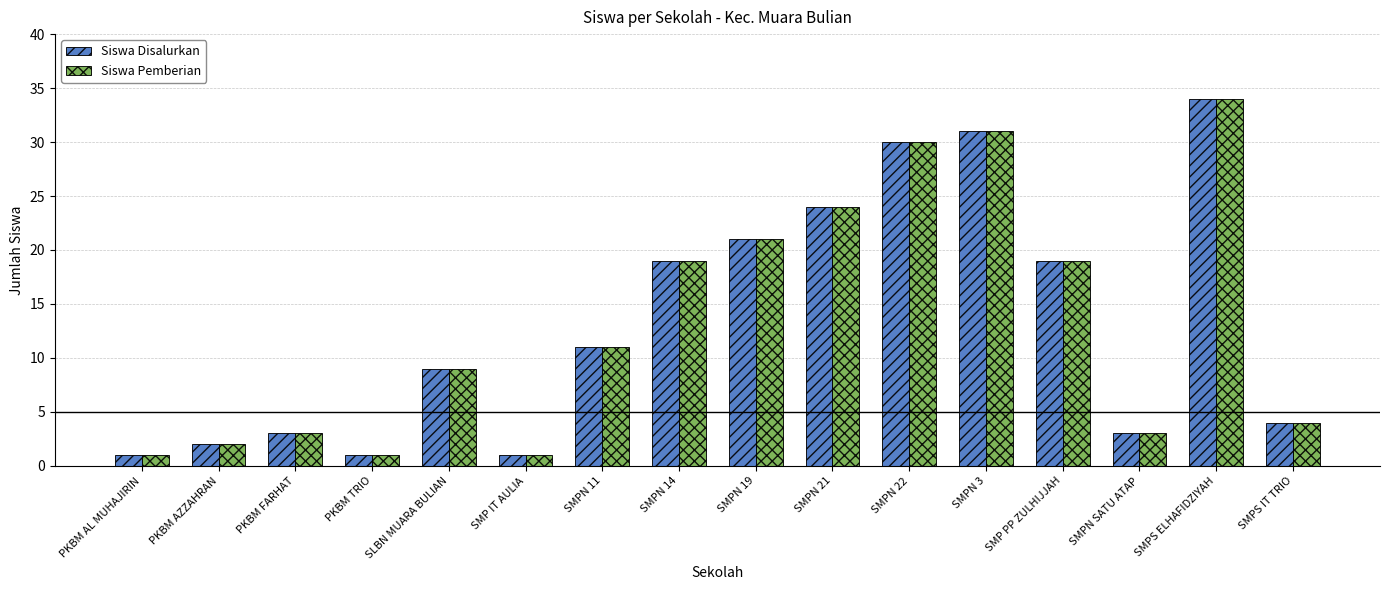

What is the highest value of the Siswa Disalurkan series?

34